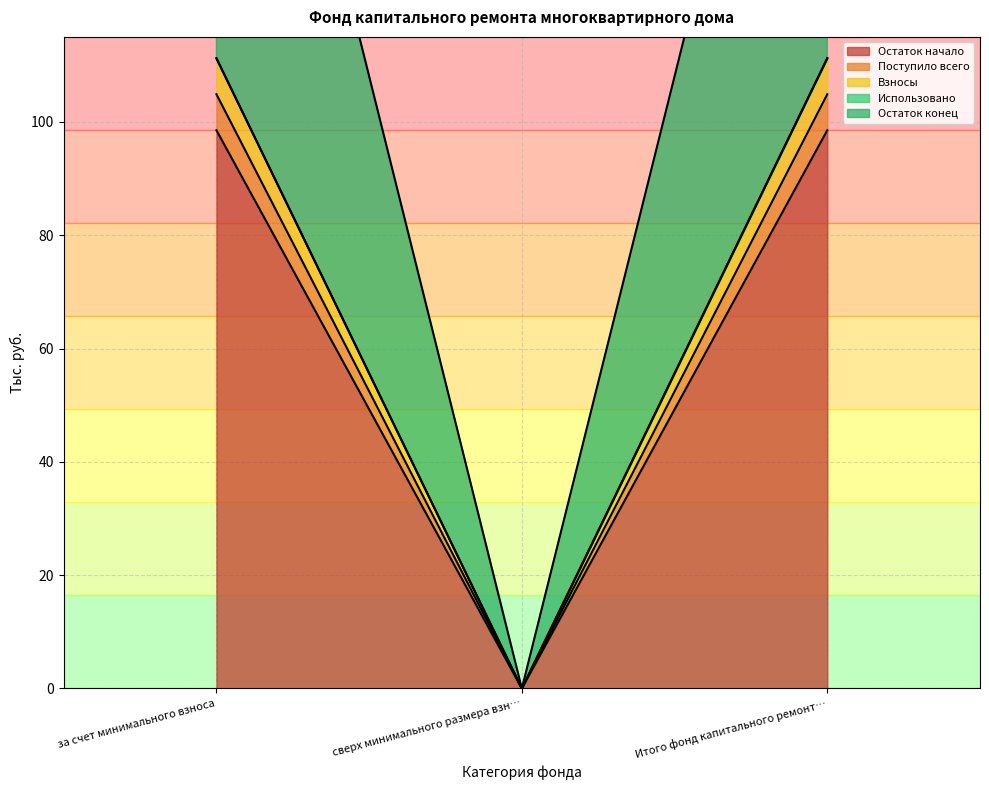

How many lines are shown in the chart?

4